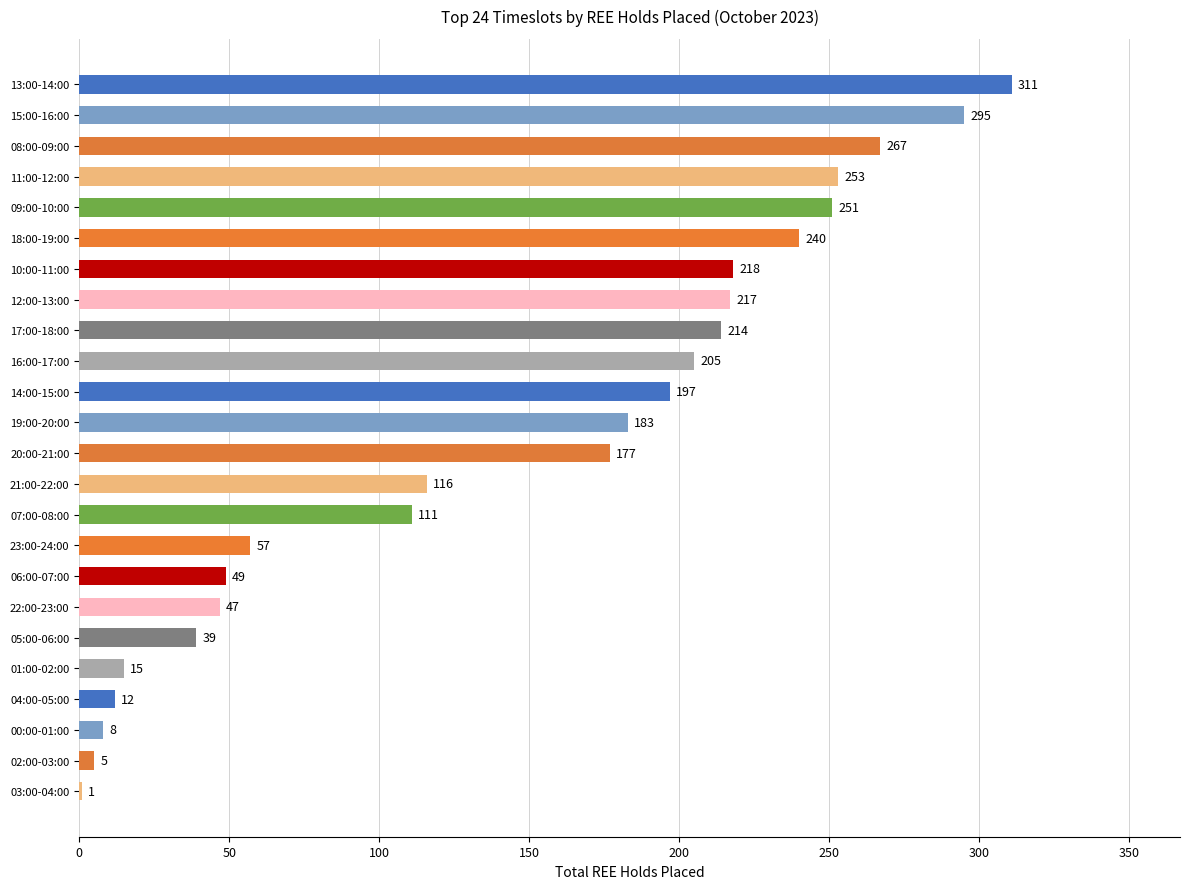

How many categories are shown in the chart?

24